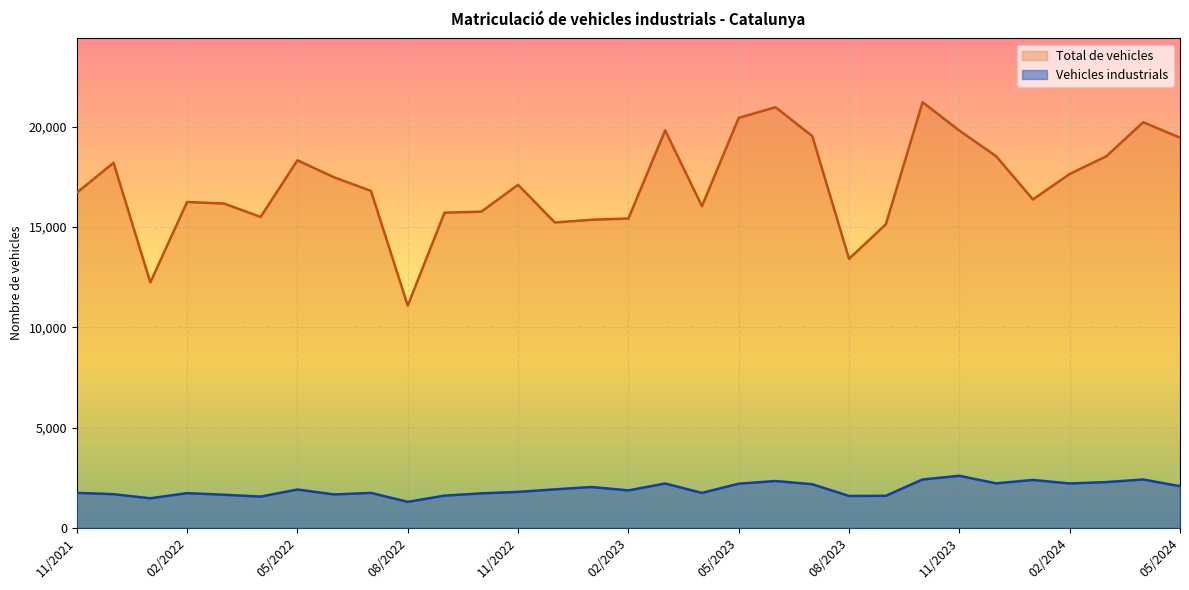

What are all the series names shown in the legend?

Total de vehicles, Vehicles industrials